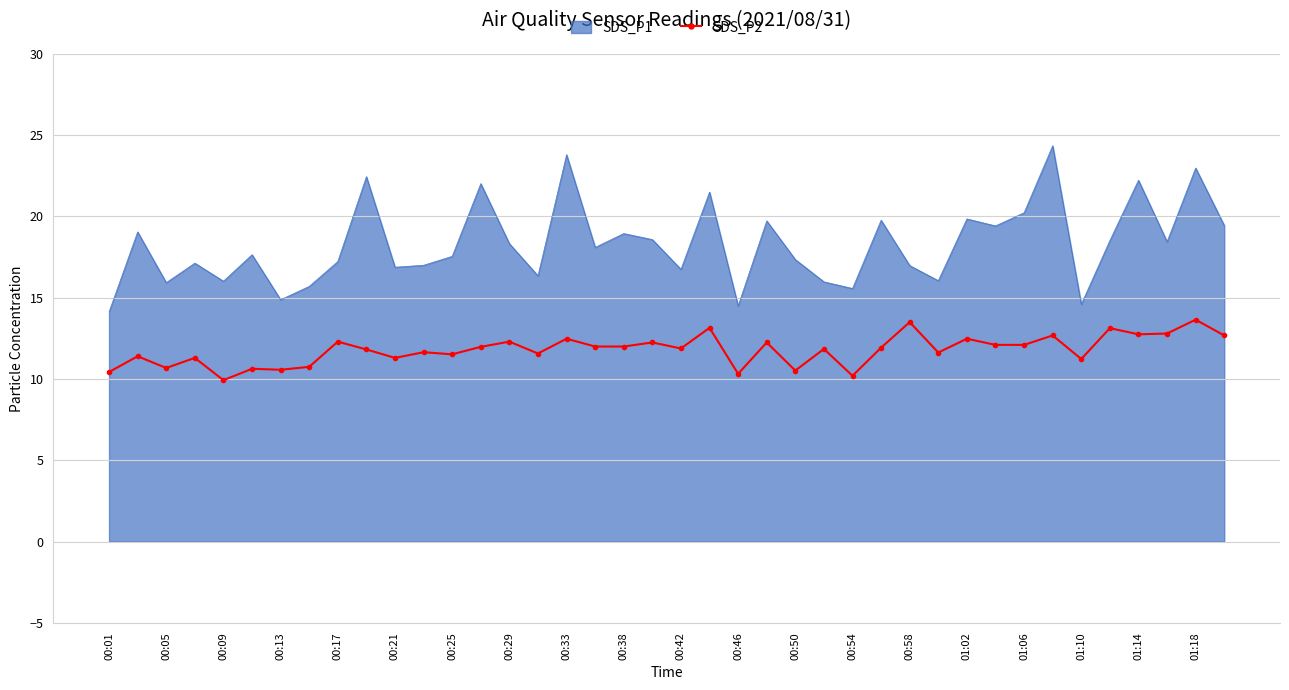

Which series has the widest spread of values?

SDS_P1